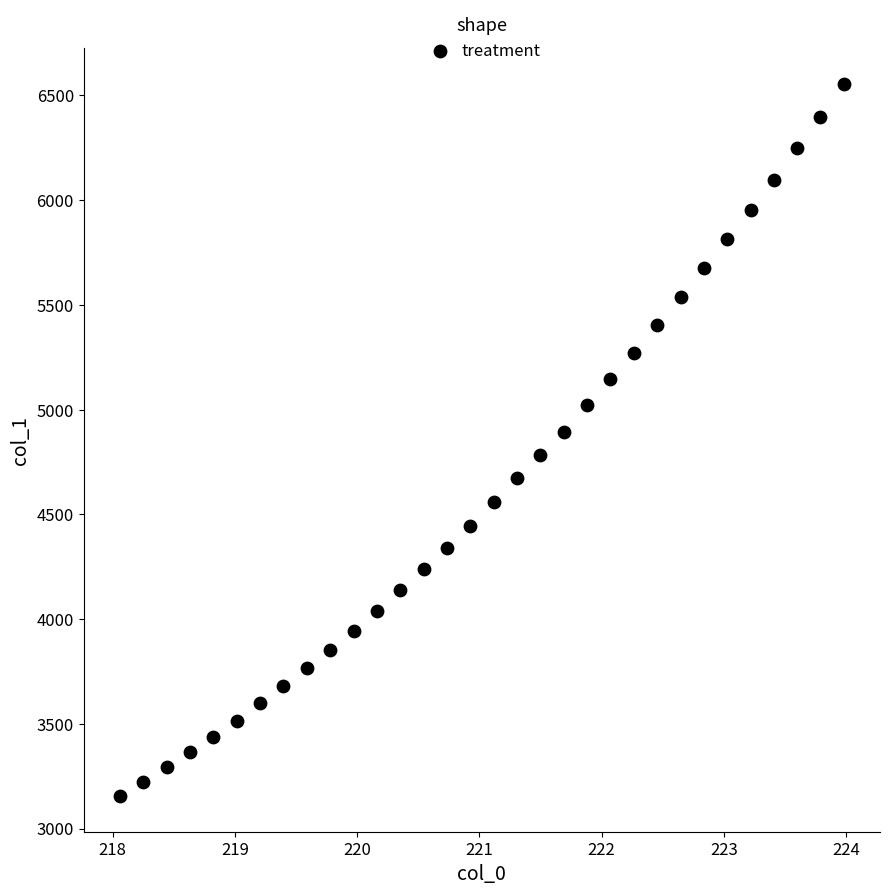

What is the range of Y values (max minus min)?

3400.8